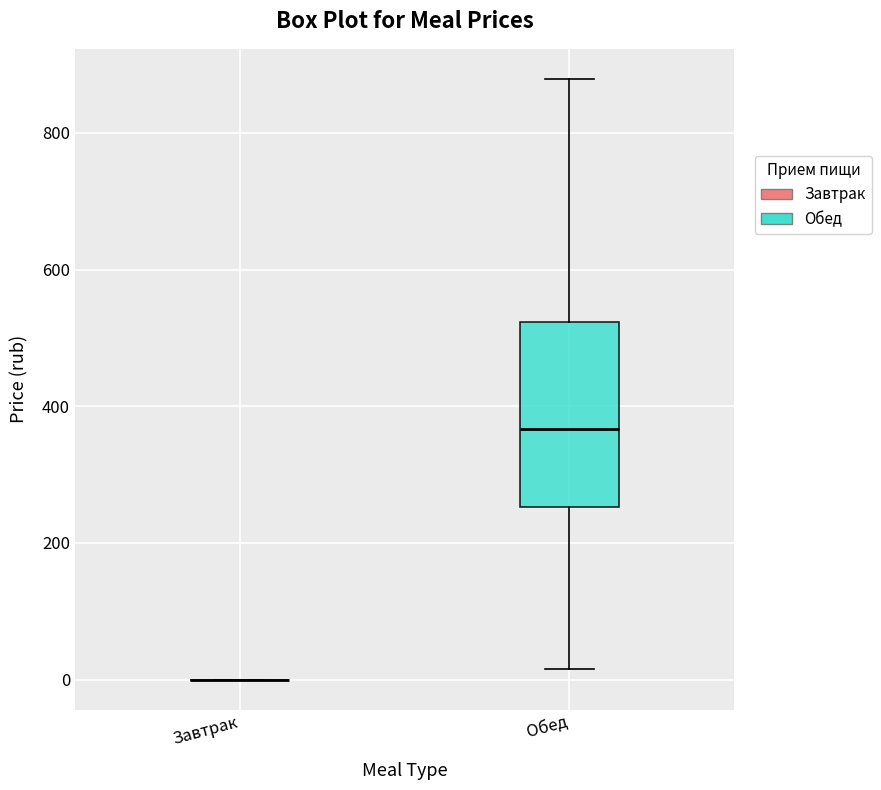

Reading left to right, transcribe this box plot: for each box, give where its median line is, the range the box spans, and where its two whiskers end, as read against the y-axis. The values are not printed on the chart, so give them approximately, as read against the axis.

Завтрак: box collapsed to a line at 0, whiskers 0 to 0
Обед: median 360, box 260 to 520, whiskers 20 to 880